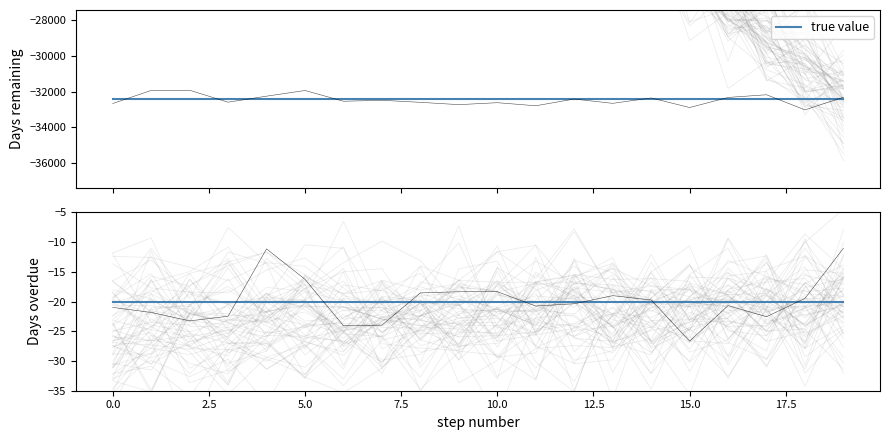

How many lines are shown in the chart?

2